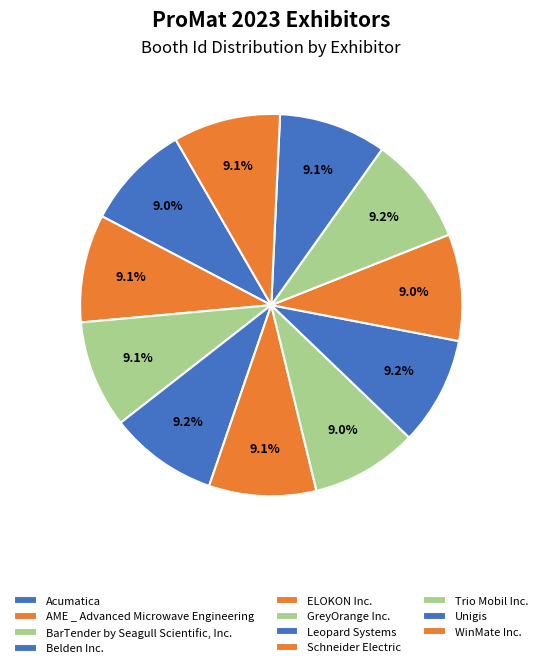

True or false: Belden Inc. accounts for 14% of the total.

False